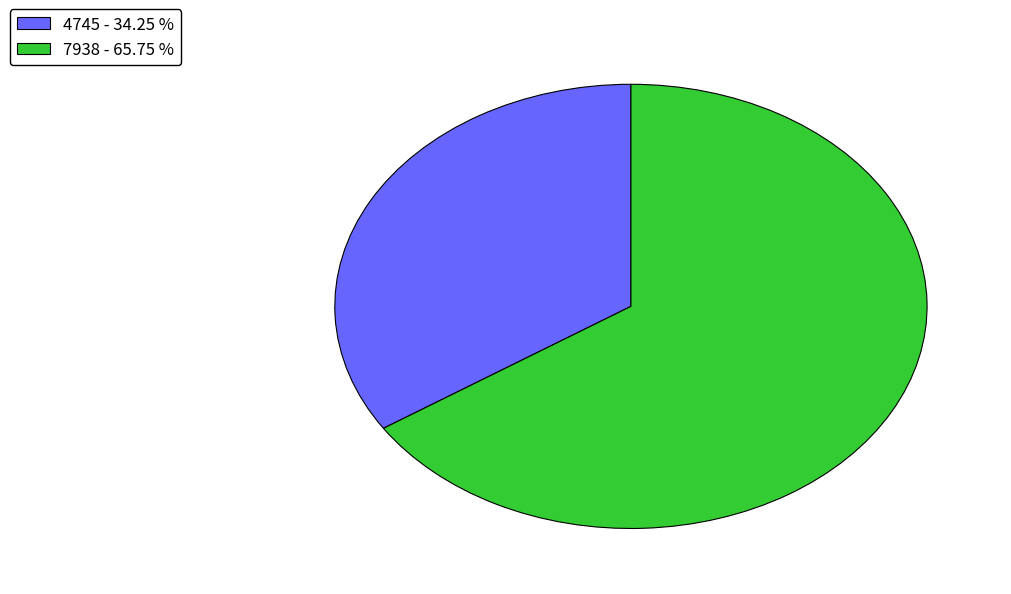

Combined, do 7938 and 4745 account for over 50%?

Yes